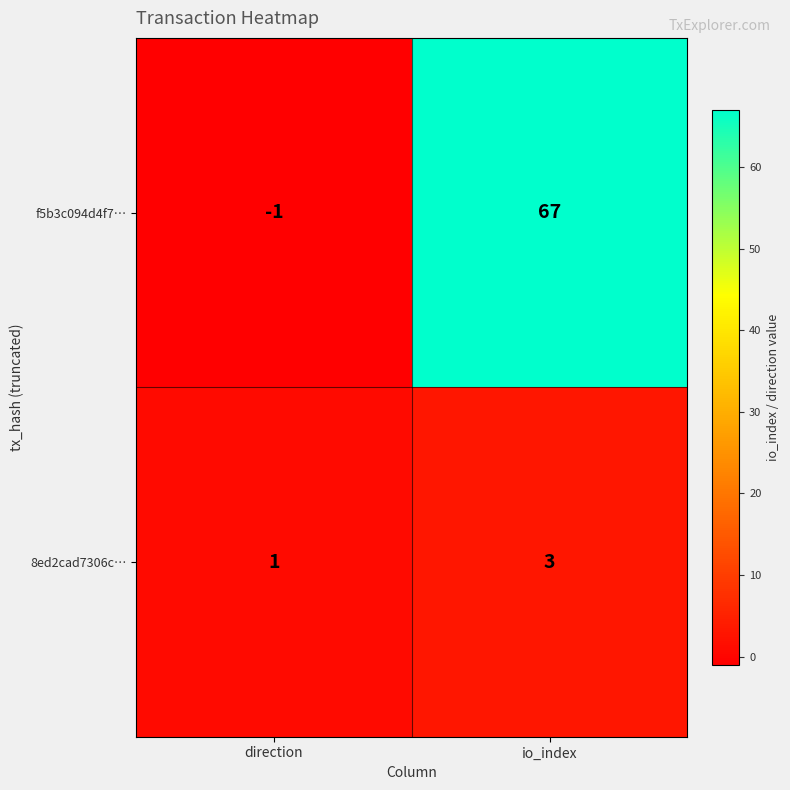

List the series in order of their overall mean, highest first.

f5b3c094d4f7…, 8ed2cad7306c…